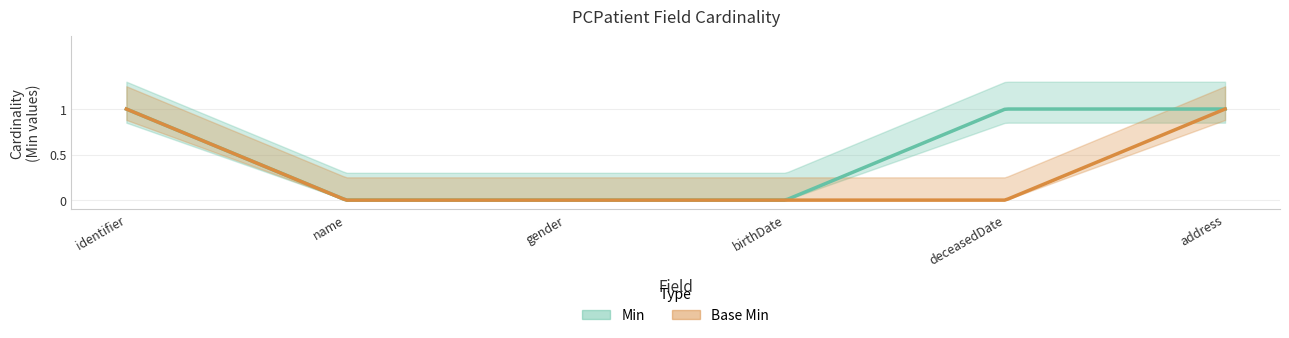

What is the sum of the Base Min values at PCPatient.address and PCPatient.deceasedDate?

1